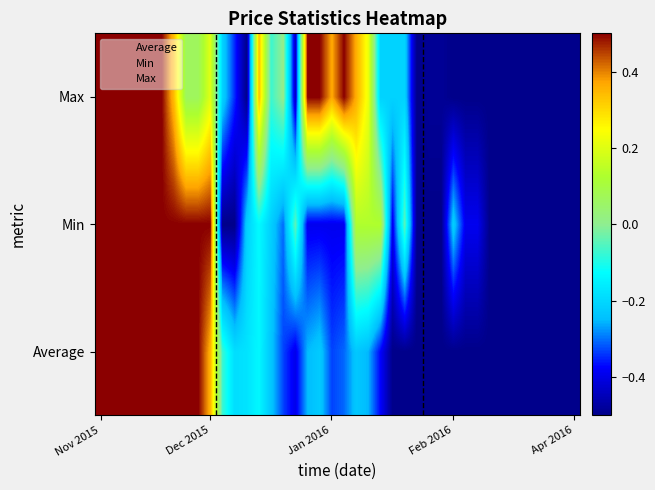

At which category is the sum across all series the highest?

Nov 2015